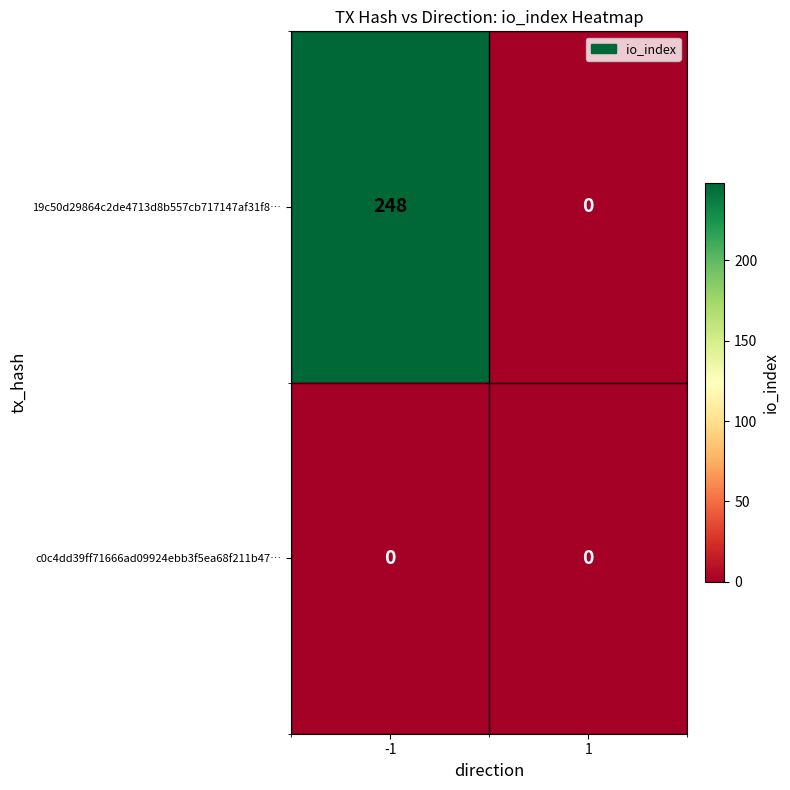

Which series has the largest total across all categories?

19c50d29864c2de4713d8b557cb717147af31f8…